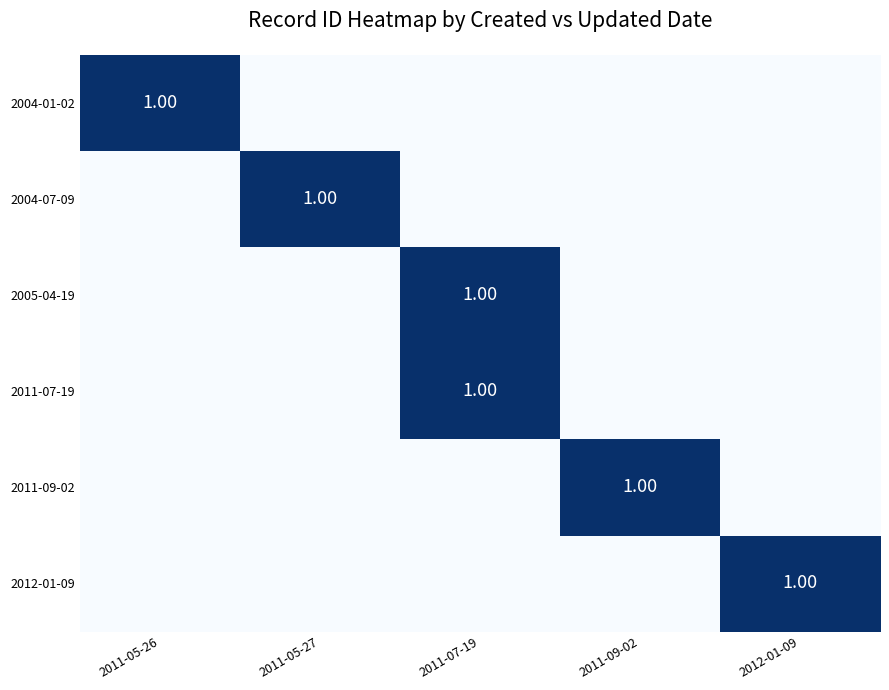

Rank the categories by 2004-01-02 value from highest to lowest.

2011-05-26, 2011-05-27, 2011-07-19, 2011-09-02, 2012-01-09